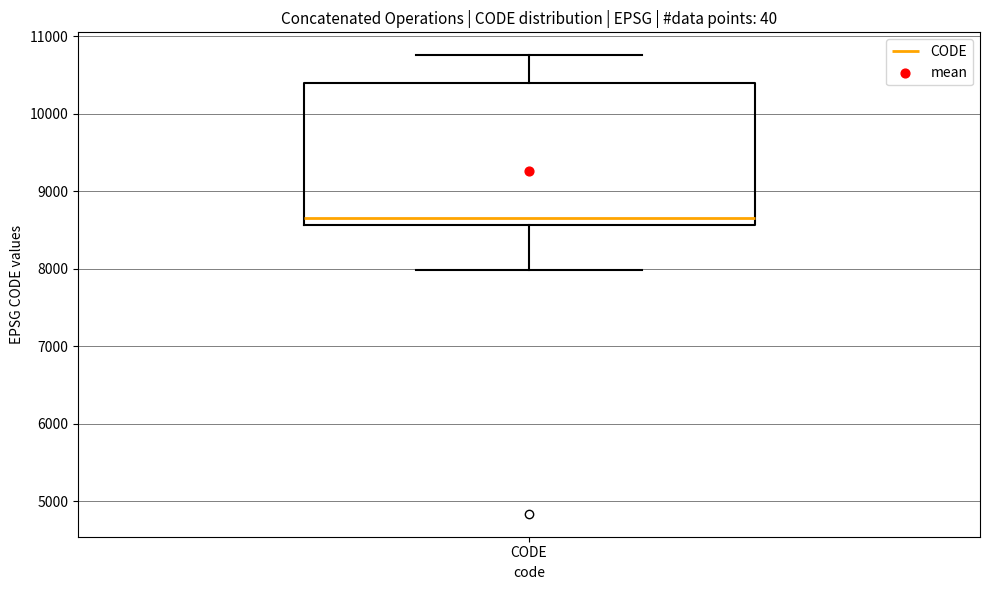

Where is the upper edge of the box for CODE on the y-axis? The values are not printed on the chart, so give them approximately, as read against the axis.

10400